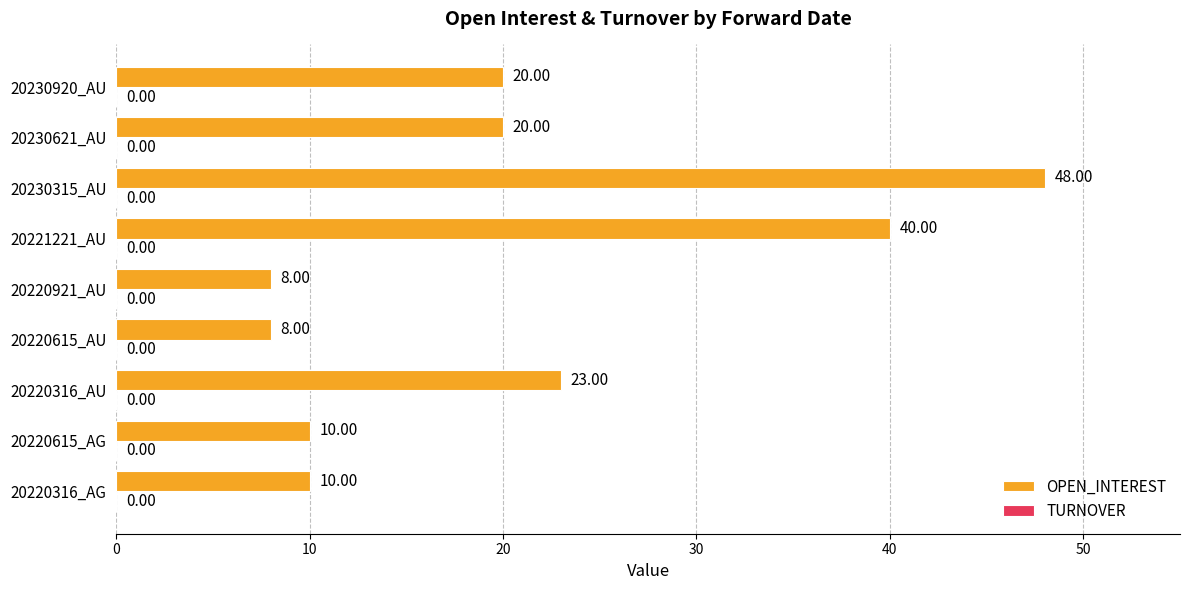

What is the average value?

21